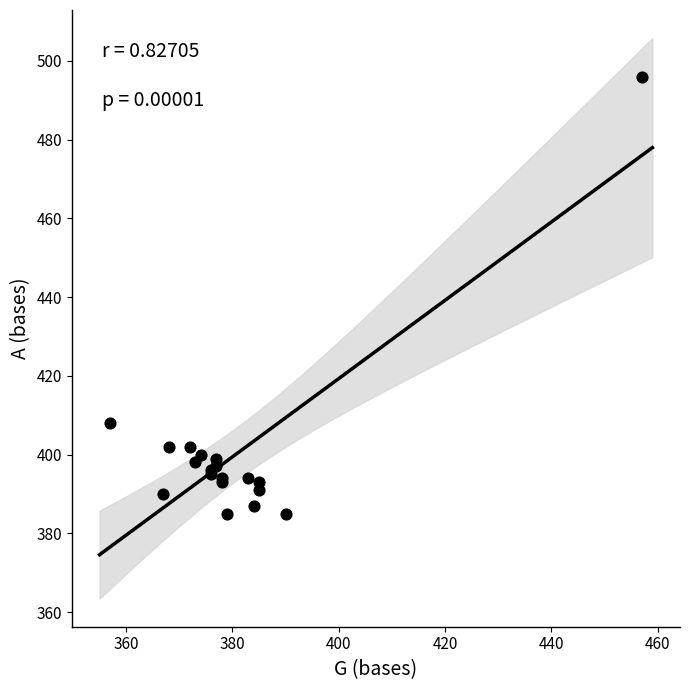

What Y value in the scatter plot is closest to 440?

408